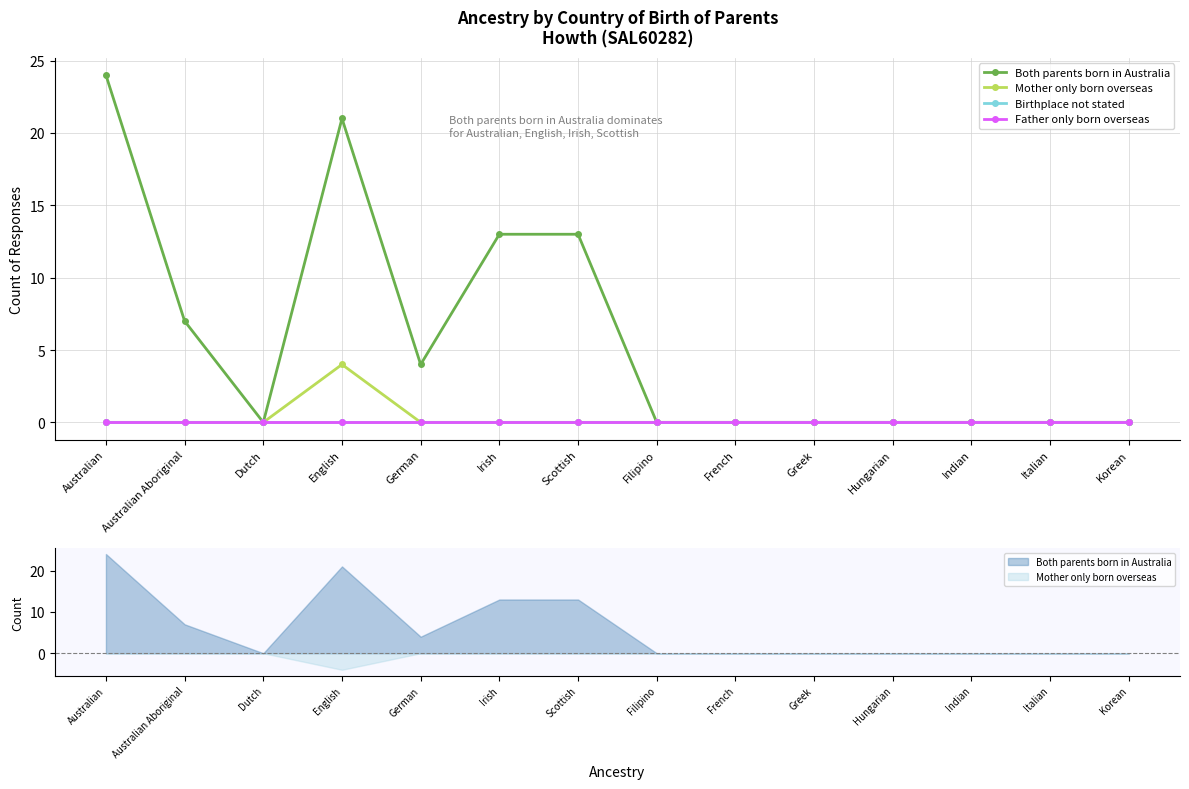

Between Greek and Indian, which series saw the biggest shift?

Both parents born in Australia